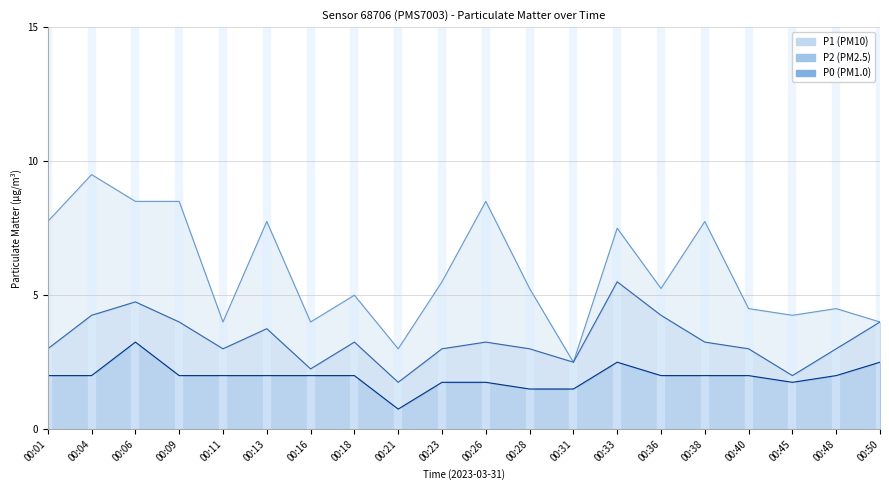

At which label does P1 first exceed 5?

00:01